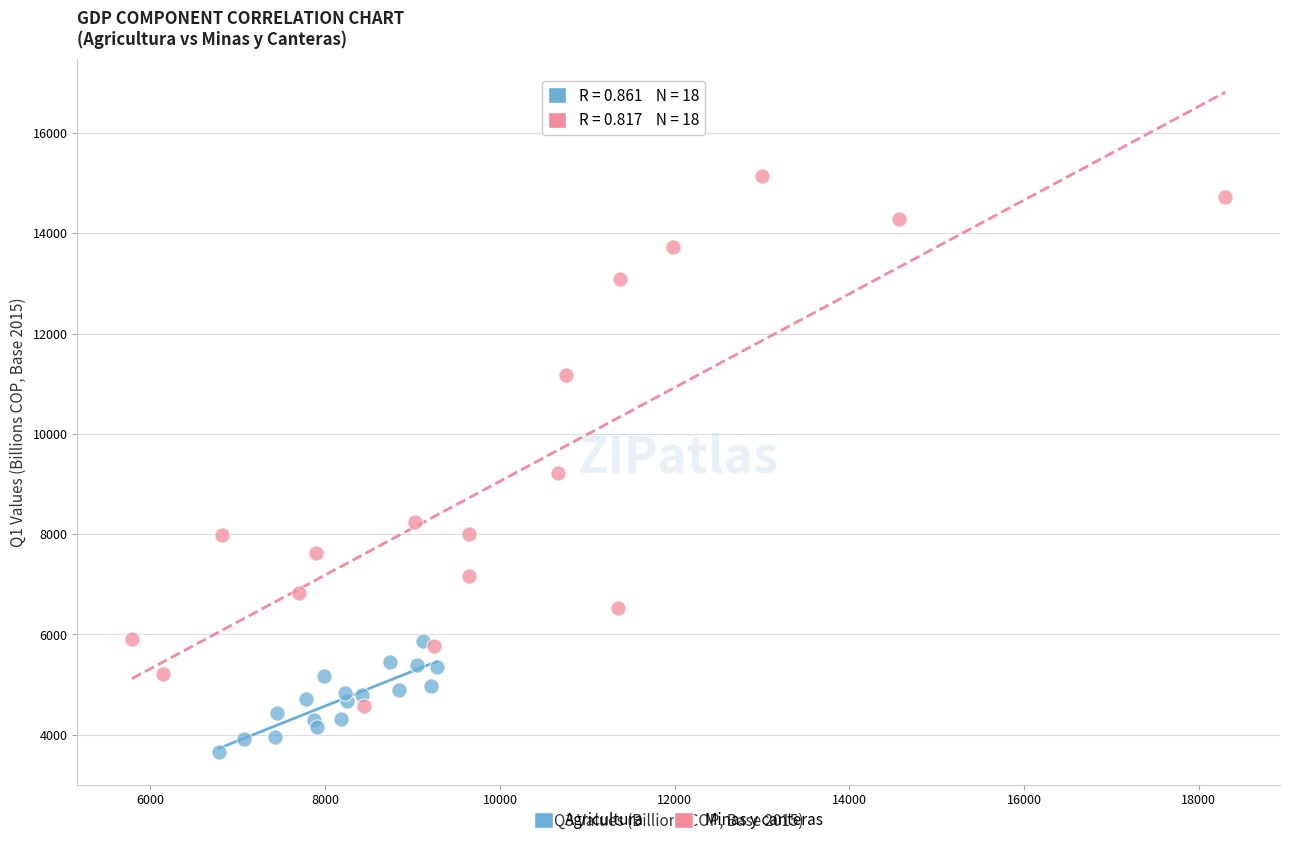

Which series reaches the maximum Y coordinate?

Minas y canteras